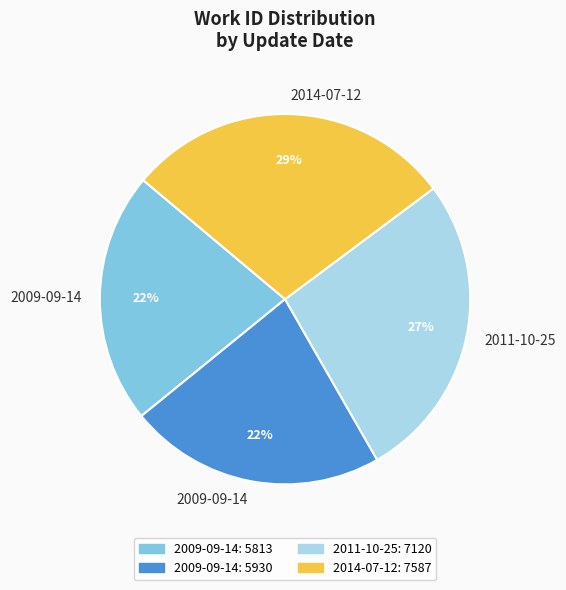

To the nearest percent, what is the difference between the largest and smallest slice percentages?

7%